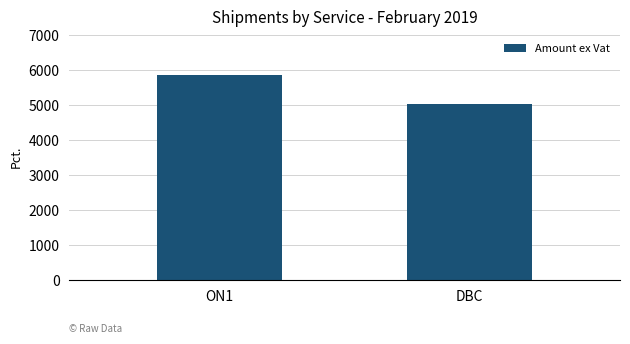

What is the change in value from ON1 to DBC?

-830.2